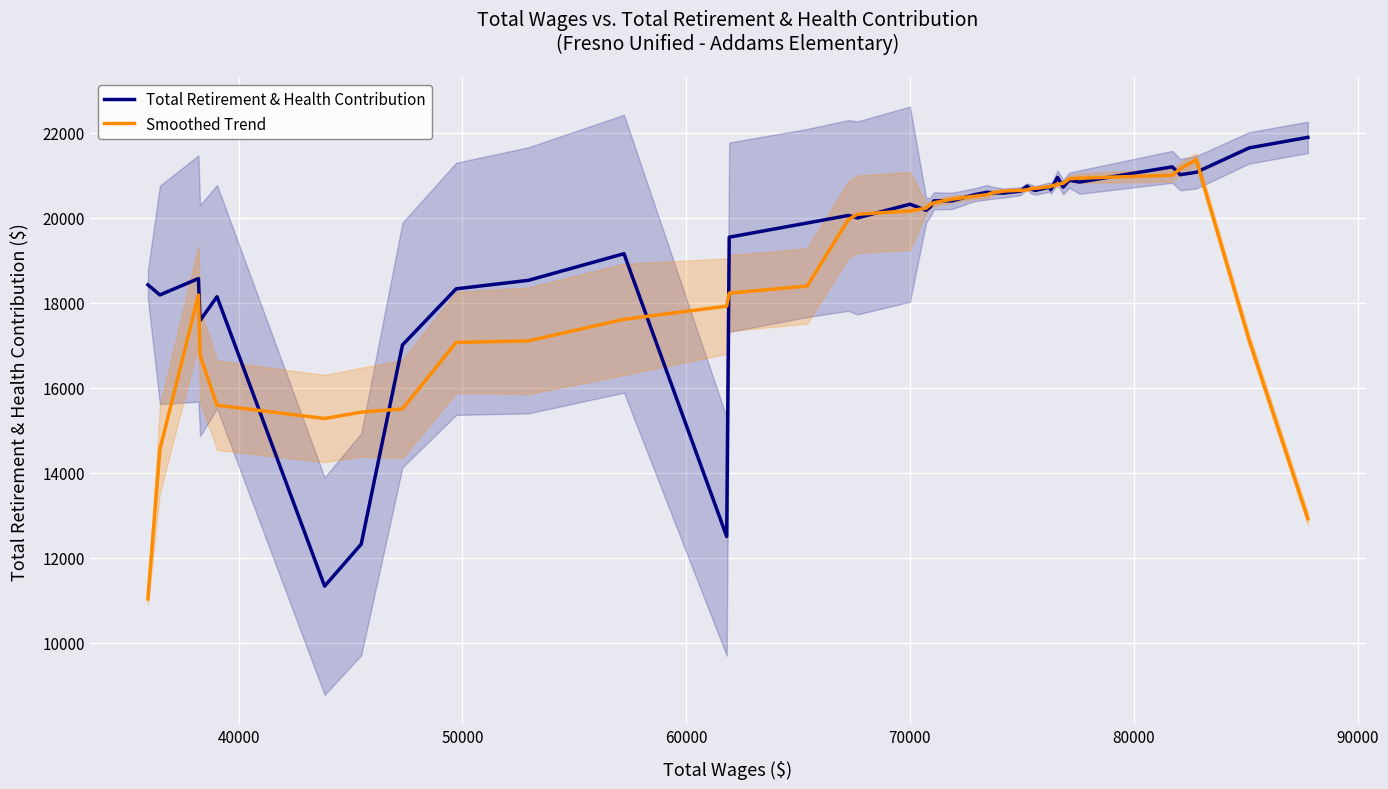

What are all the series names shown in the legend?

Total Retirement & Health Contribution, Smoothed Trend